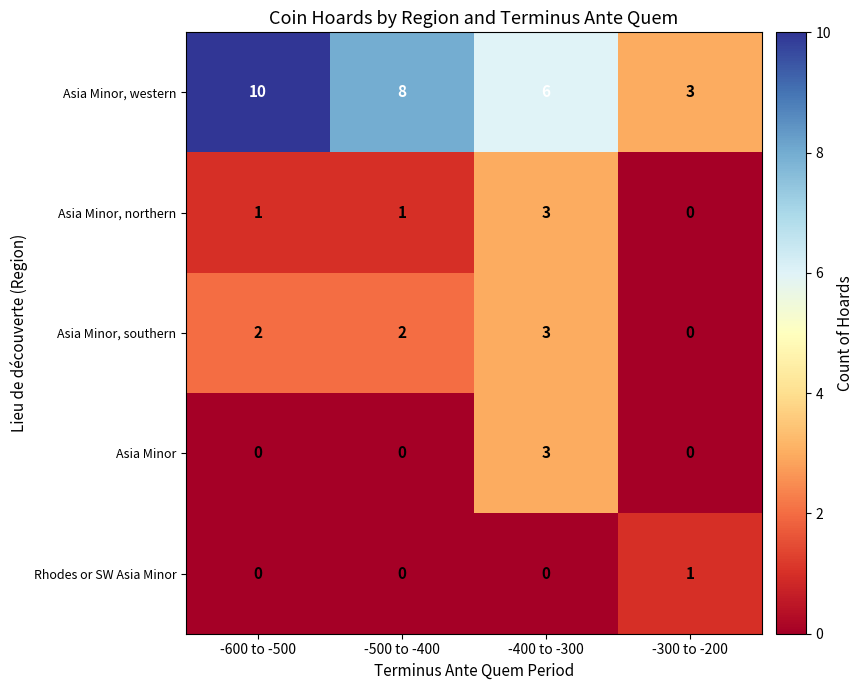

Reading left to right, what are all the values shown in this chart?

Asia Minor, western: -600 to -500=10	-500 to -400=8	-400 to -300=6	-300 to -200=3
Asia Minor, northern: -600 to -500=1	-500 to -400=1	-400 to -300=3	-300 to -200=0
Asia Minor, southern: -600 to -500=2	-500 to -400=2	-400 to -300=3	-300 to -200=0
Asia Minor: -600 to -500=0	-500 to -400=0	-400 to -300=3	-300 to -200=0
Rhodes or SW Asia Minor: -600 to -500=0	-500 to -400=0	-400 to -300=0	-300 to -200=1